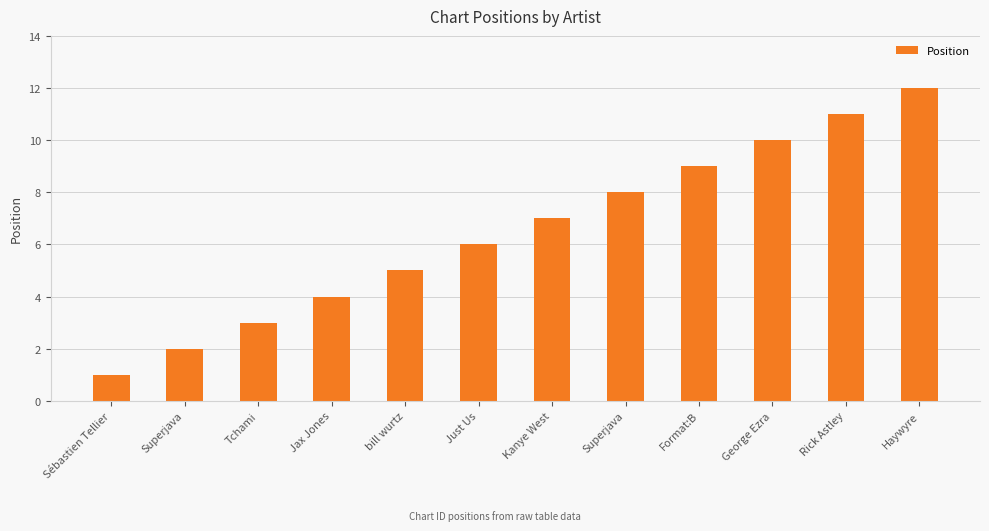

Reading left to right, what are all the values shown in this chart?

Sébastien Tellier=1	Superjava=2	Tchami=3	Jax Jones=4	bill wurtz=5	Just Us=6	Kanye West=7	Superjava=8	Format:B=9	George Ezra=10	Rick Astley=11	Haywyre=12